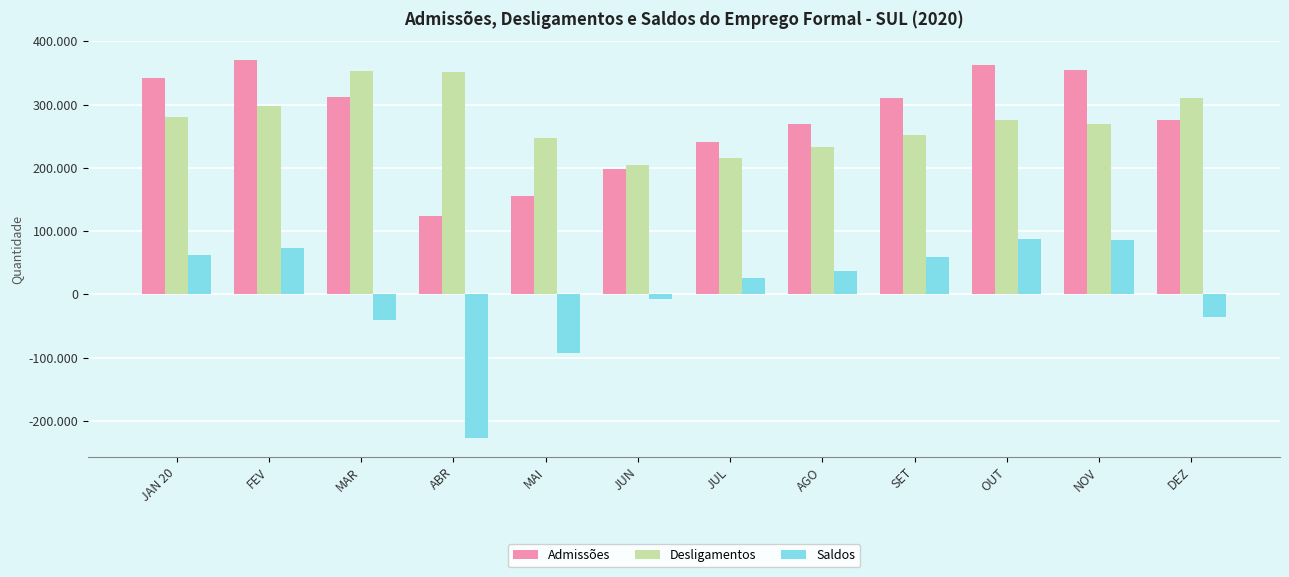

Reading left to right, transcribe all the data shown in this chart.

Admissões: 342428	370596	312391	124494	154748	197751	241341	269528	310250	363235	355392	275178
Desligamentos: 280311	298077	353164	351749	247406	205103	215380	232750	251592	275912	269961	310994
Saldos: 62117	72519	-40773	-227255	-92658	-7352	25961	36778	58658	87323	85431	-35816